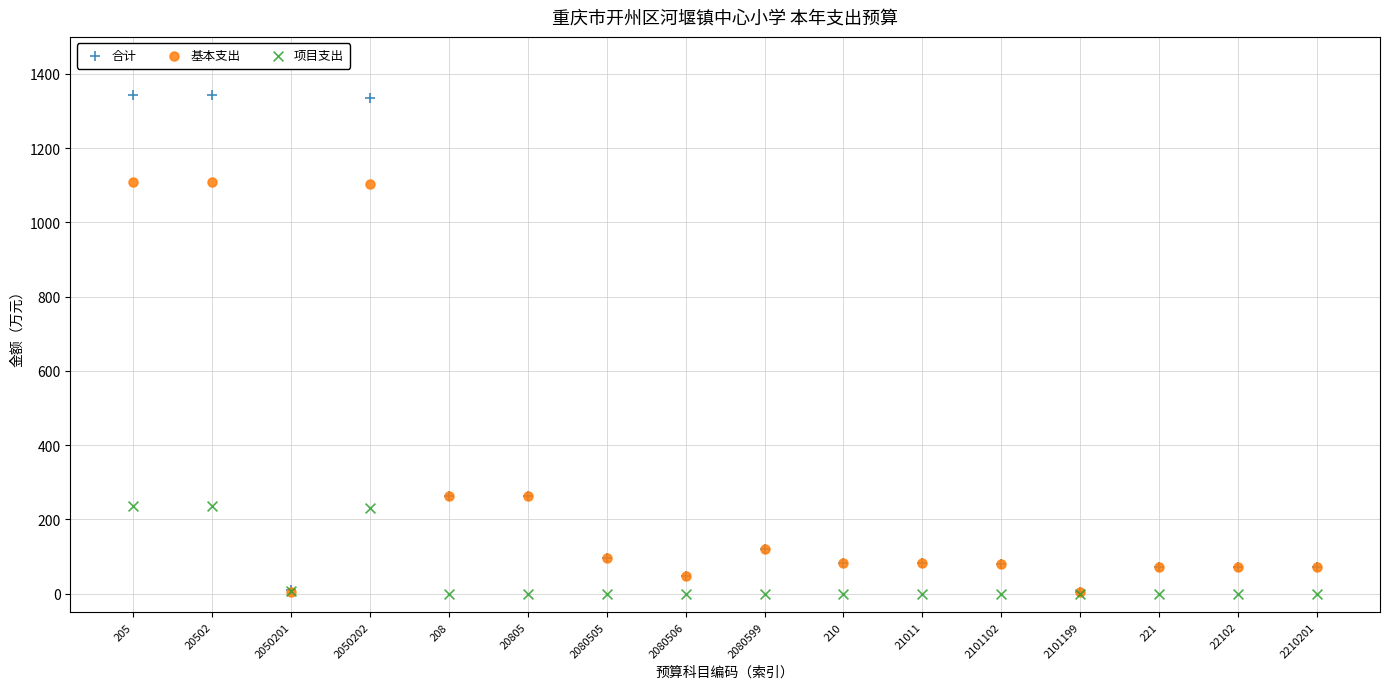

What are all the series names shown in the legend?

合计, 基本支出, 项目支出